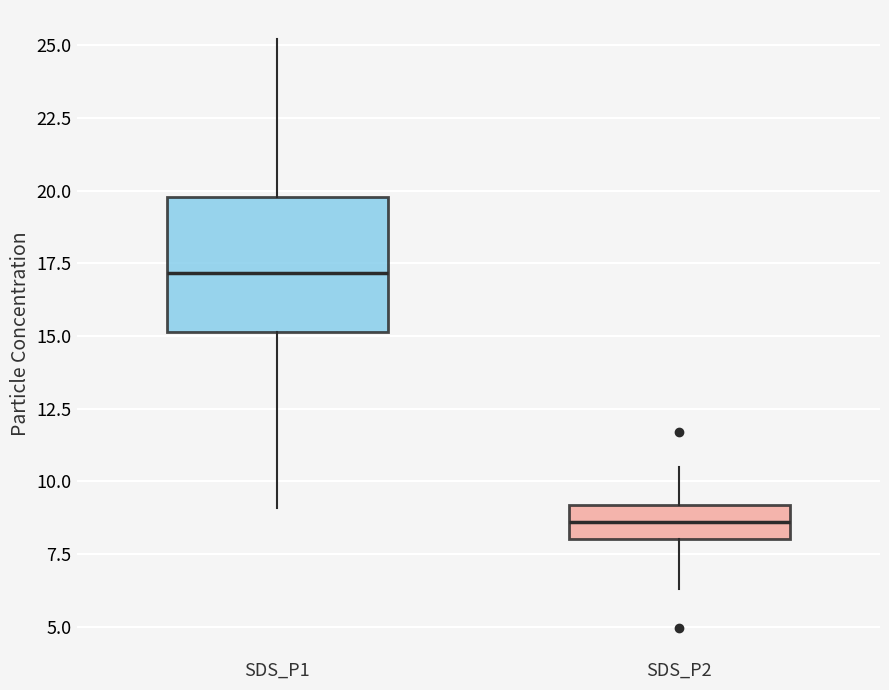

Which box's median line is the lowest?

SDS_P2